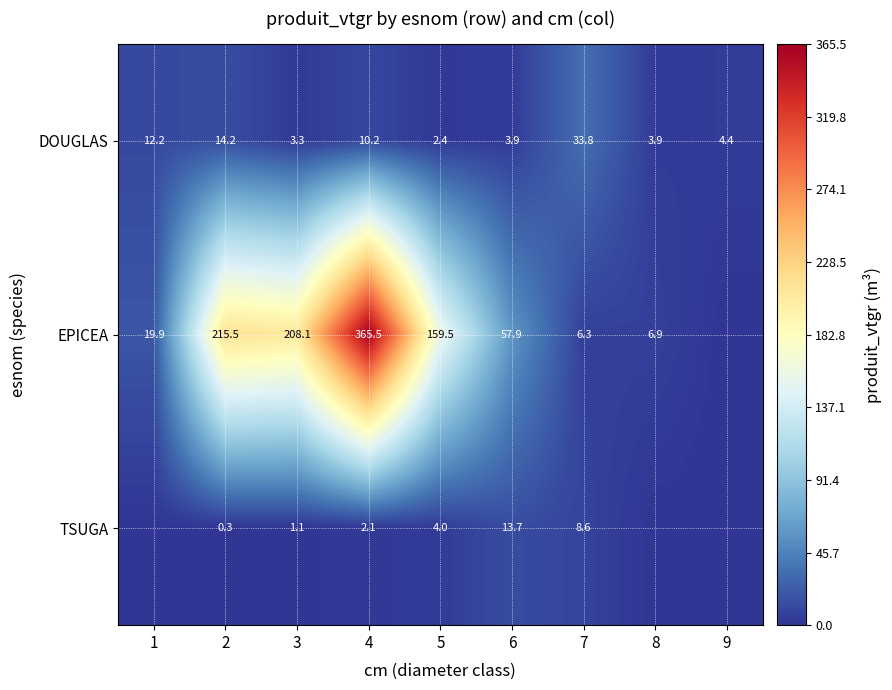

True or false: TSUGA has a value of 6.9 at 5.

False